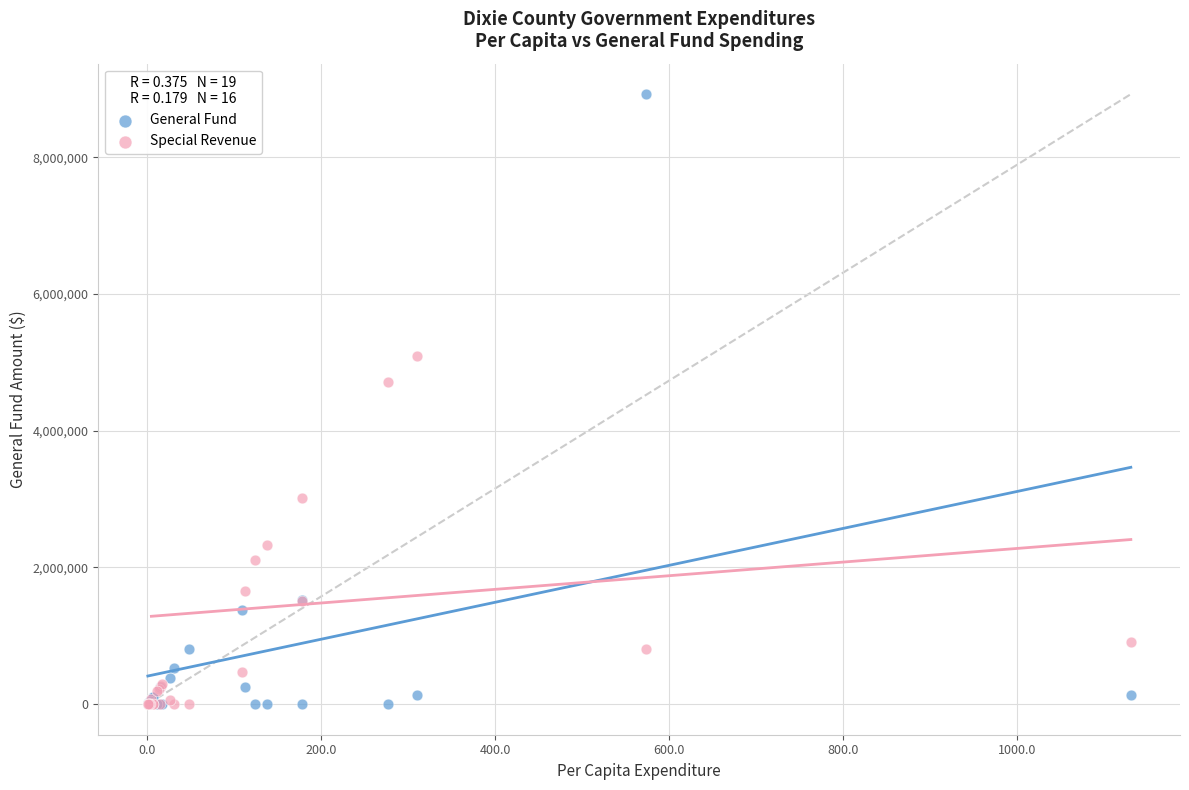

What are all the series names shown in the legend?

General Fund, Special Revenue